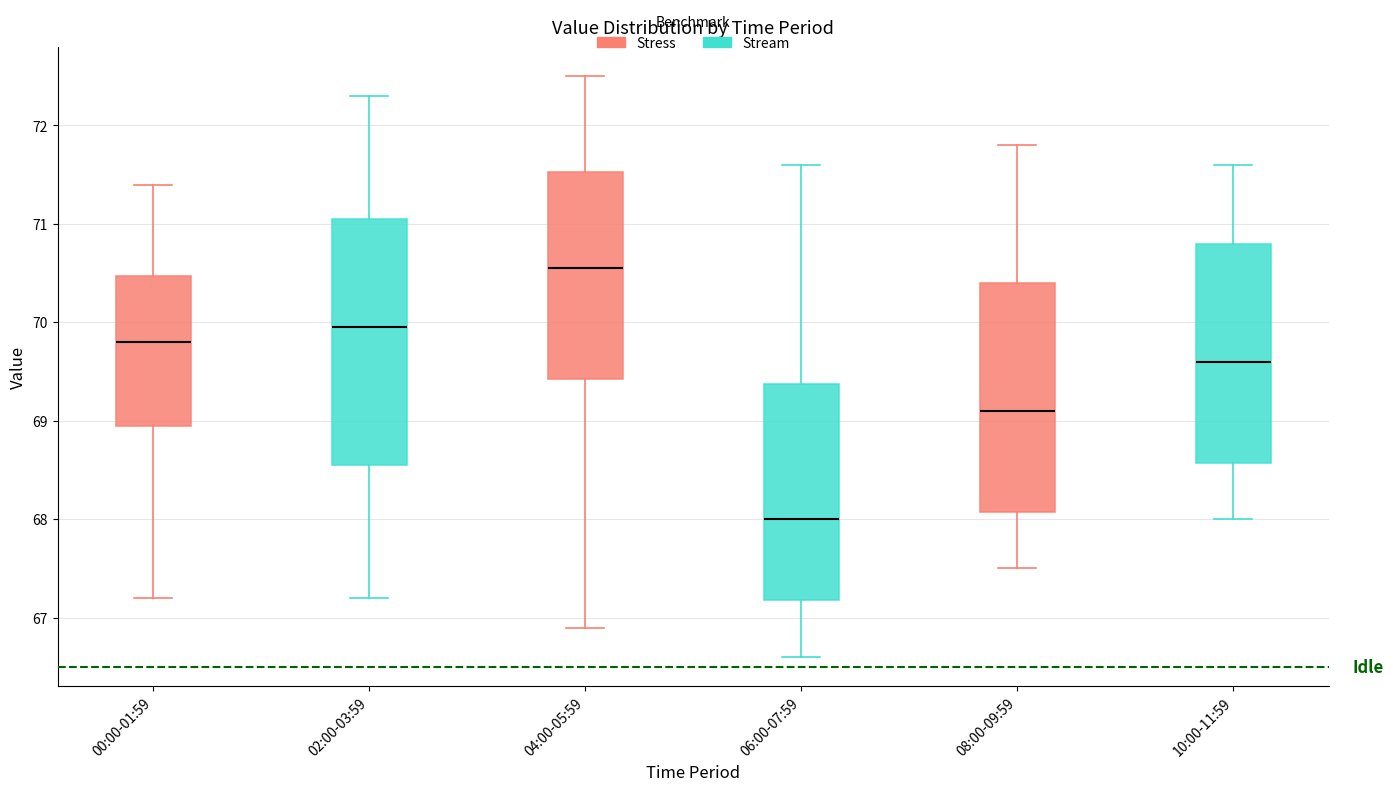

Where does the lower whisker of the box for 02:00-03:59 end on the y-axis? The values are not printed on the chart, so give them approximately, as read against the axis.

67.2